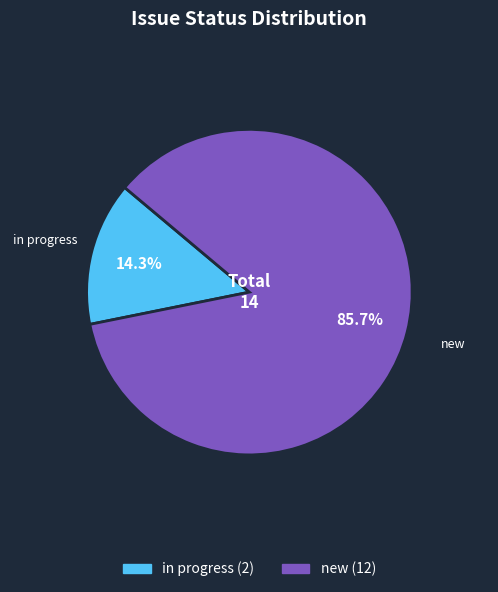

Which slice is the smallest?

in progress